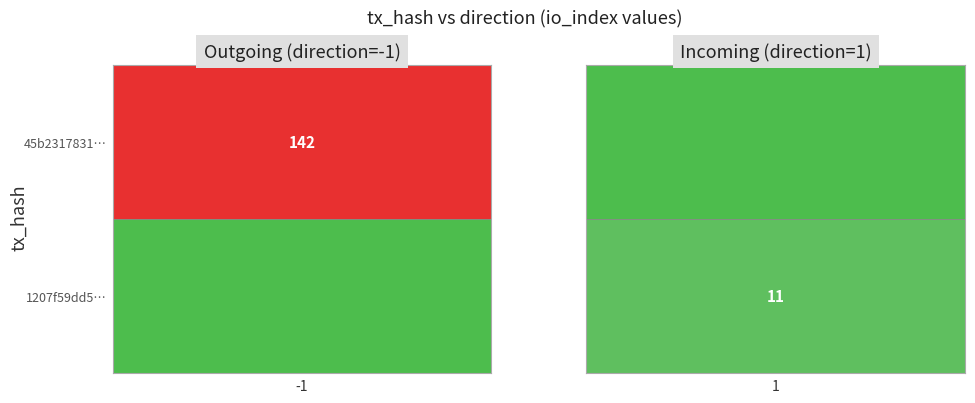

Reading right to left, what are all the values shown in this chart?

45b2317831b07e55e5f3af0aaab43d362c13360: io_index=142	direction=-1
1207f59dd5b075a00057ecdc5a97c05390de3da: io_index=11	direction=1